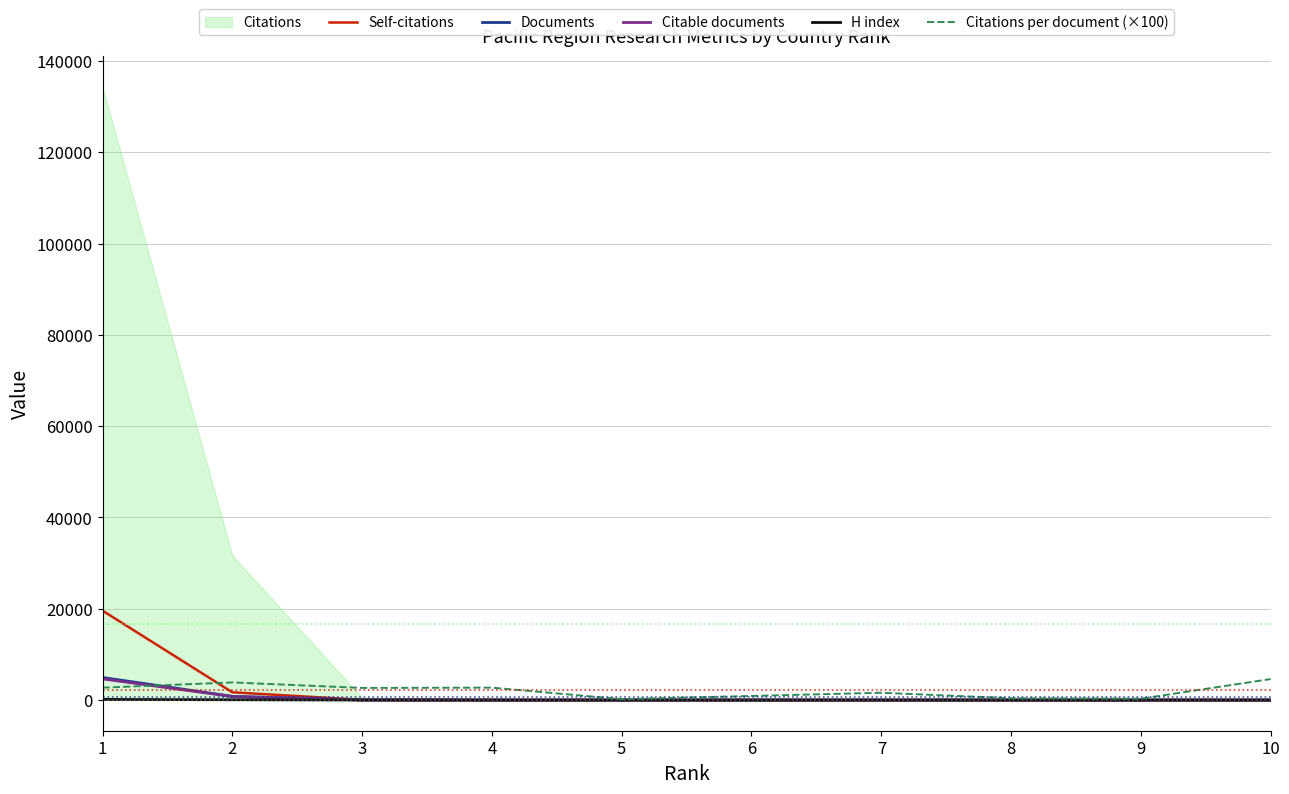

What is the value of the Citable documents point at the 3rd from the left?

16